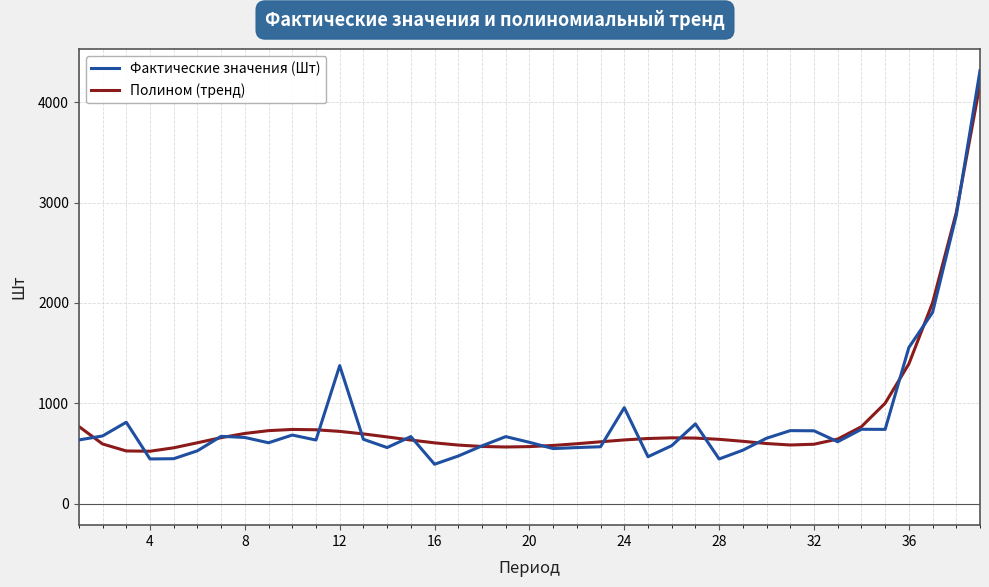

What is the minimum value shown in the chart?

391.7